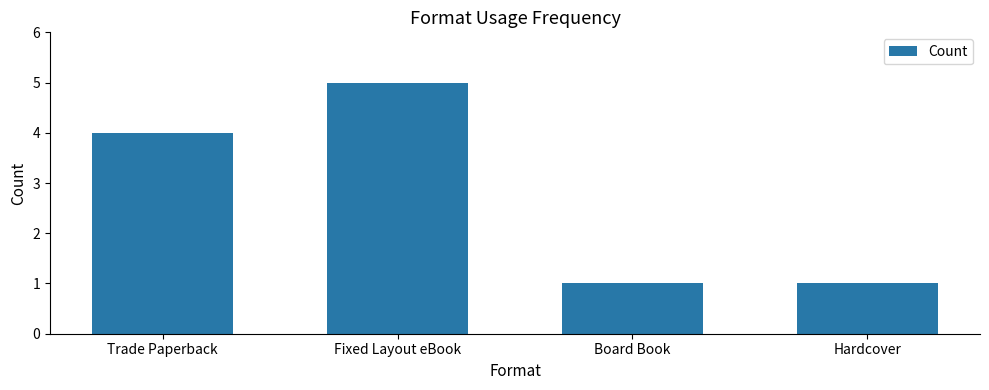

Reading left to right, what are all the values shown in this chart?

Trade Paperback=4	Fixed Layout eBook=5	Board Book=1	Hardcover=1